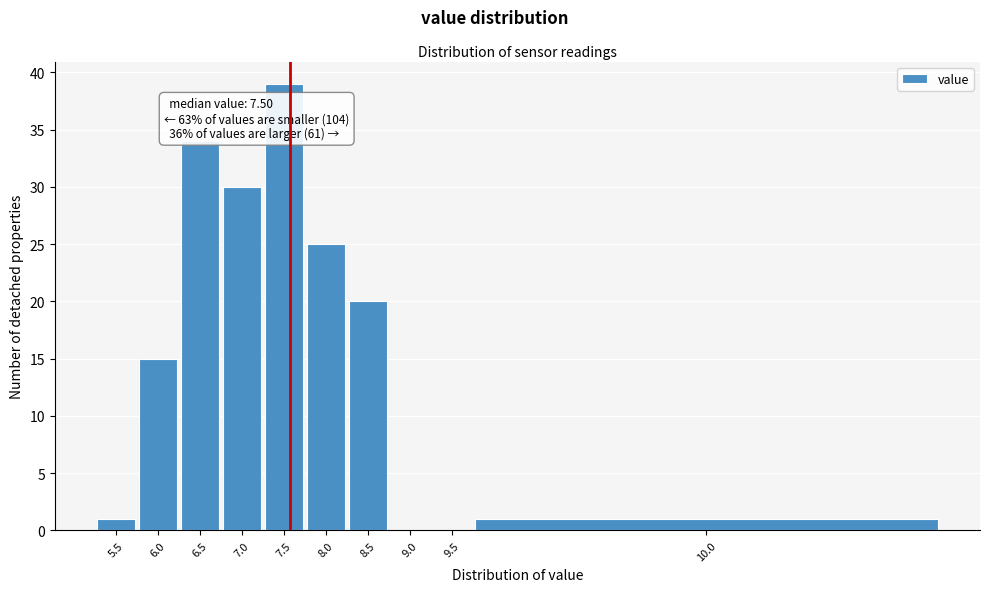

Reading left to right, extract all data points from this chart.

5.5=1	6.0=15	6.5=34	7.0=30	7.5=39	8.0=25	8.5=20	9.0=0	9.5=0	10.0=1